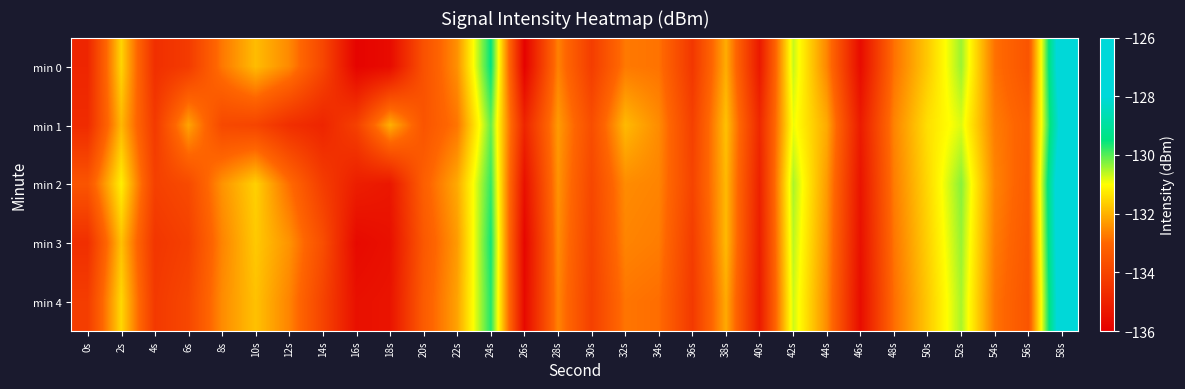

Rank the series at 0s from lowest to highest value.

min 0, min 1, min 3, min 4, min 2